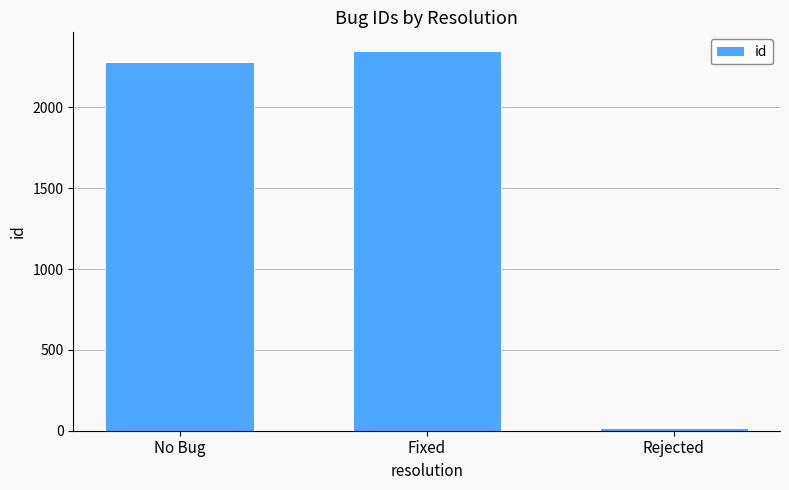

Which has a higher value, Fixed or No Bug?

Fixed